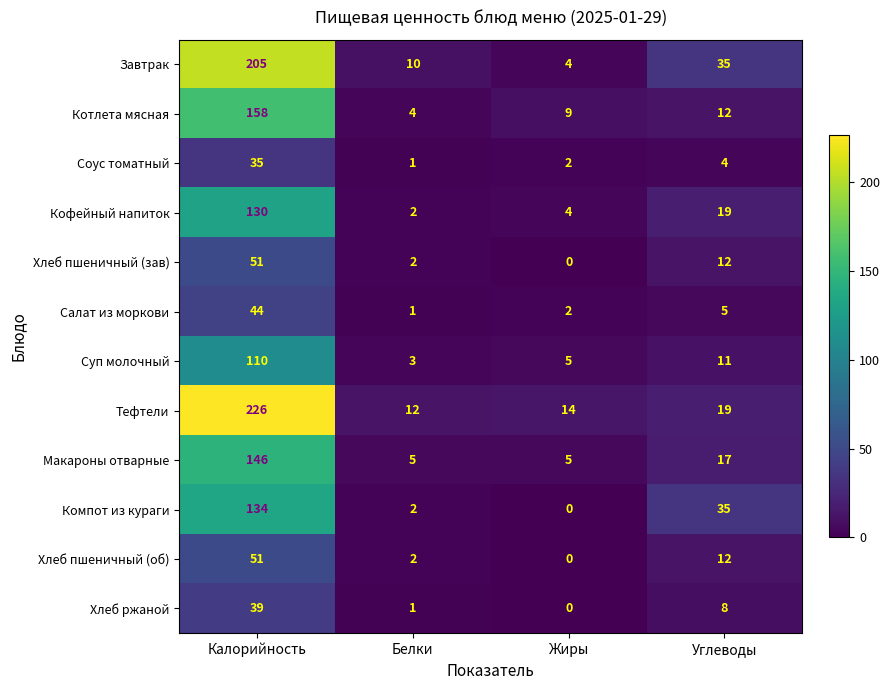

Where does the Макароны отварные series first go above 17?

Калорийность